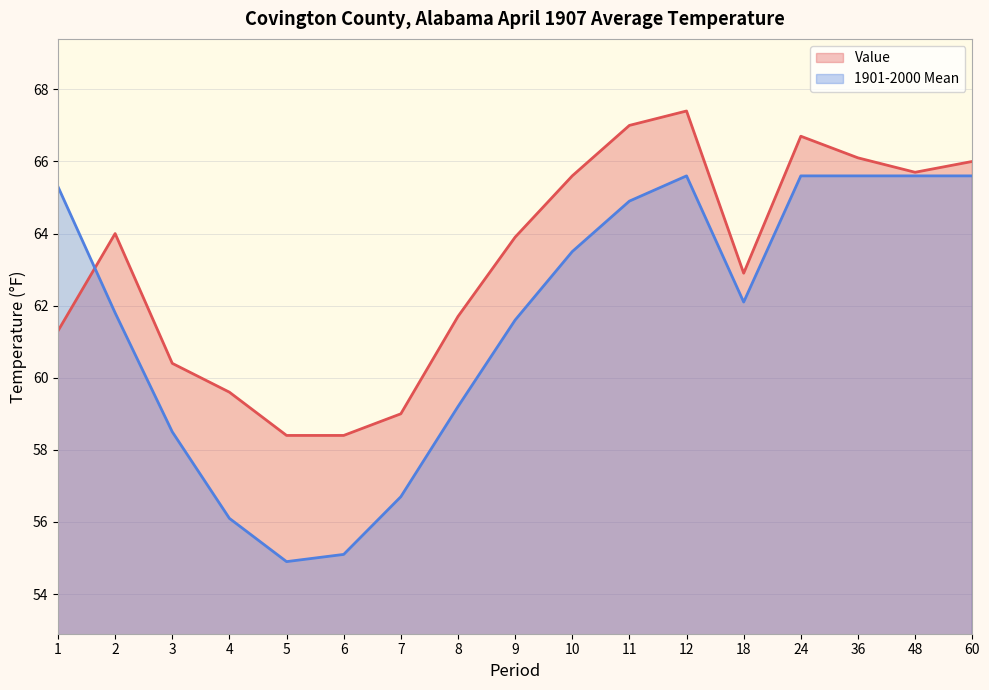

Where does the Value series first go above 63?

2